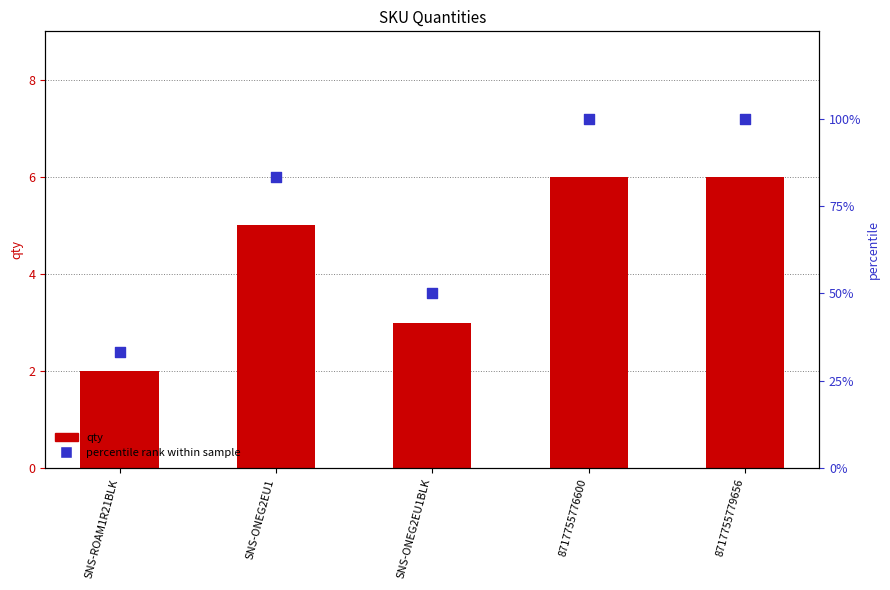

At how many categories does at least one series exceed 86?

2